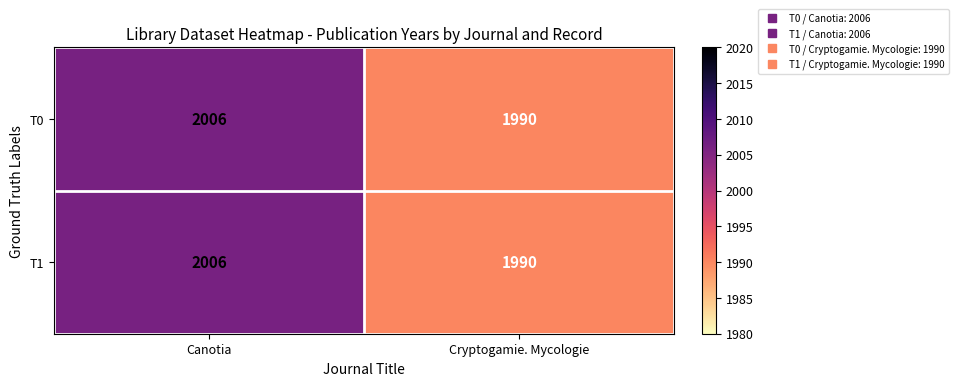

What is the total value across all series at Cryptogamie. Mycologie?

3980